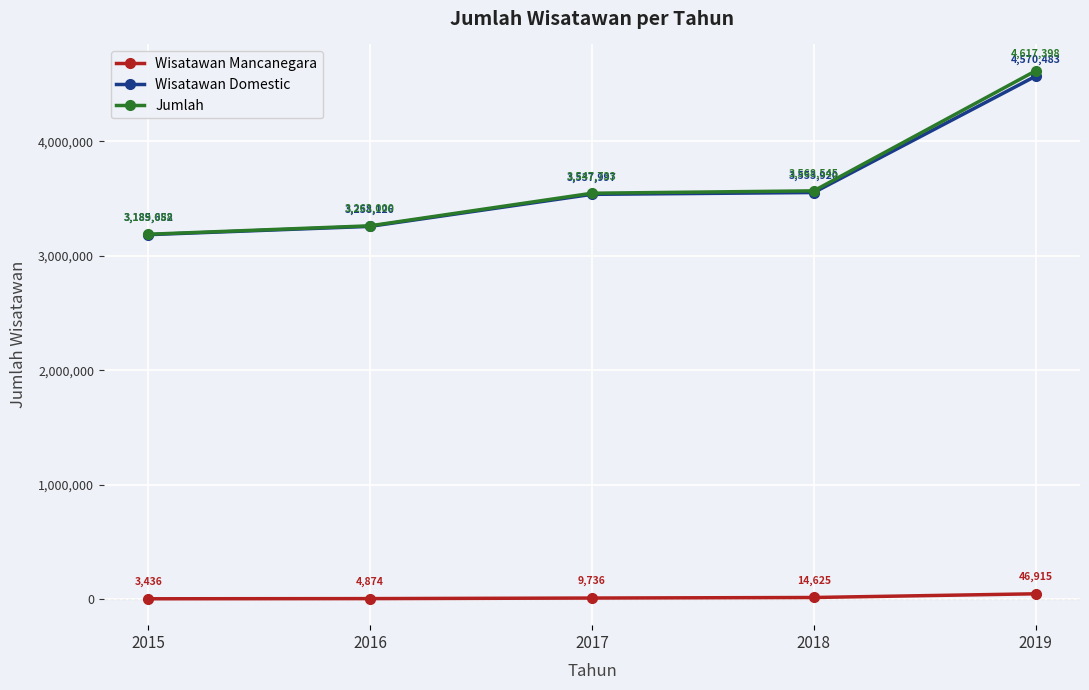

What is the value of the Wisatawan Domestic point at the 3rd from the left?

3537997